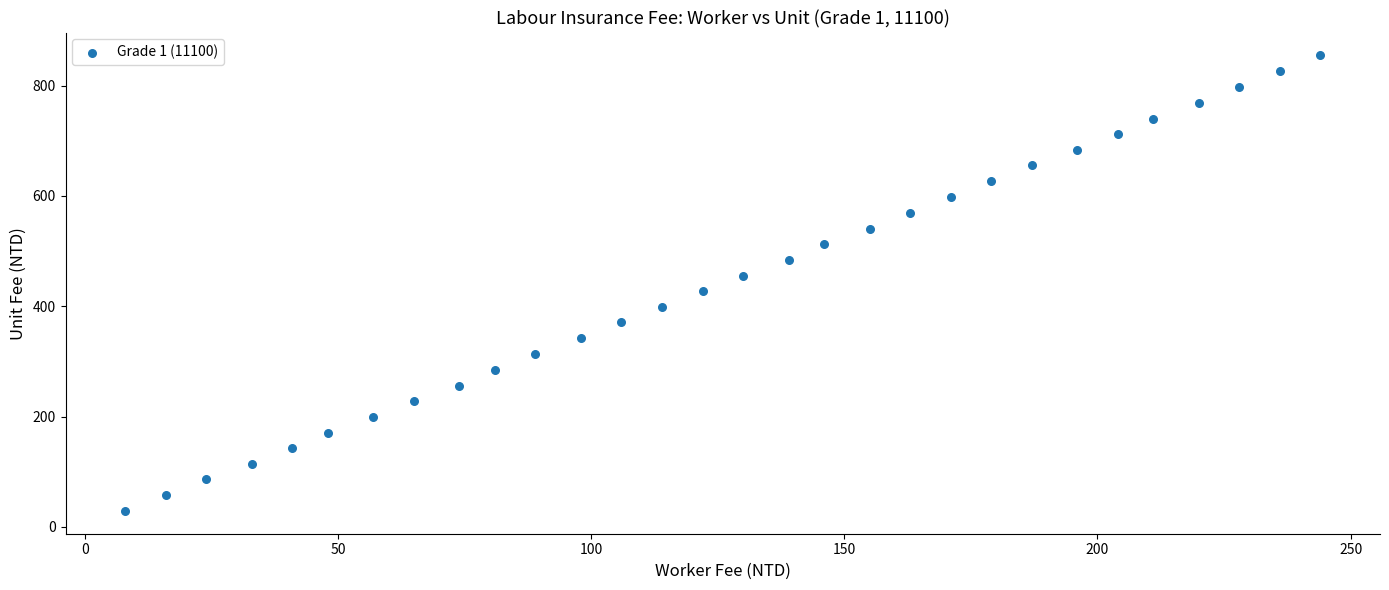

What is the range of X values (max minus min)?

236